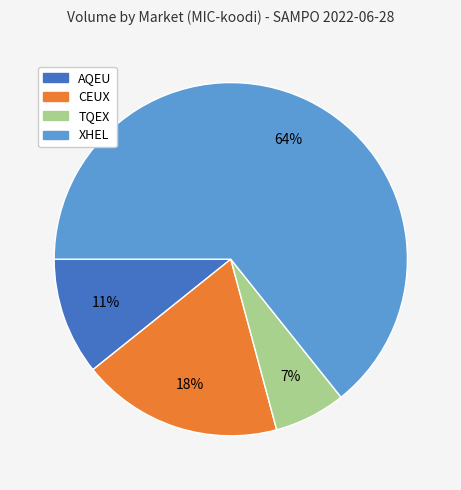

How many slices are in this pie chart?

4